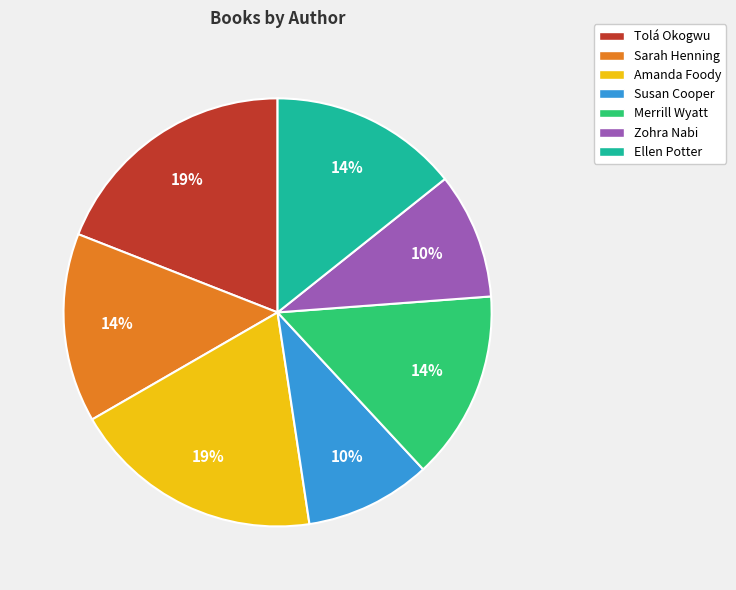

How many segments does this pie chart have?

7